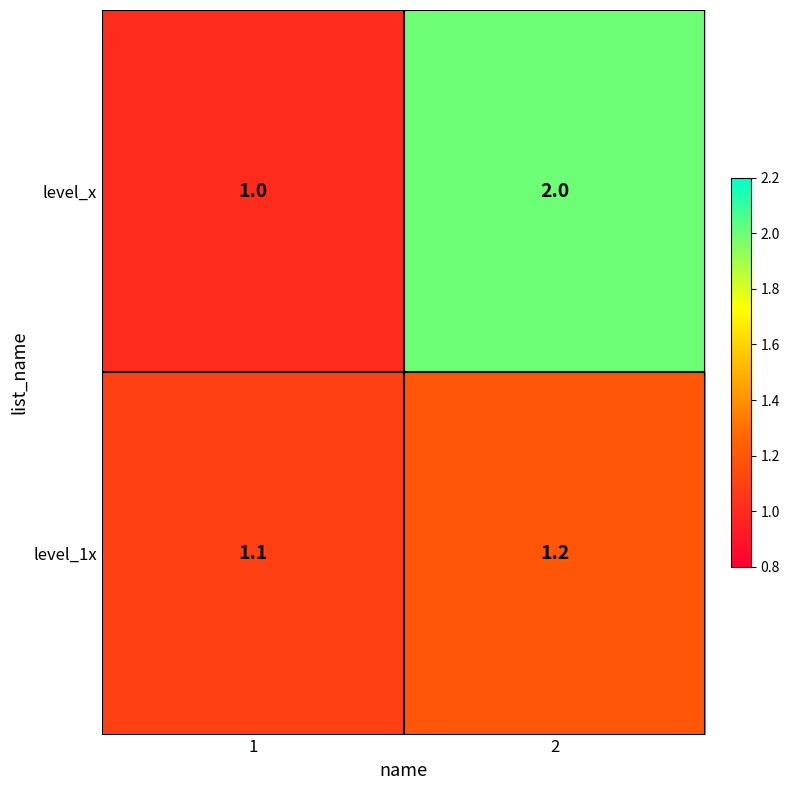

Between 1 and 2, which series saw the biggest shift?

level_x